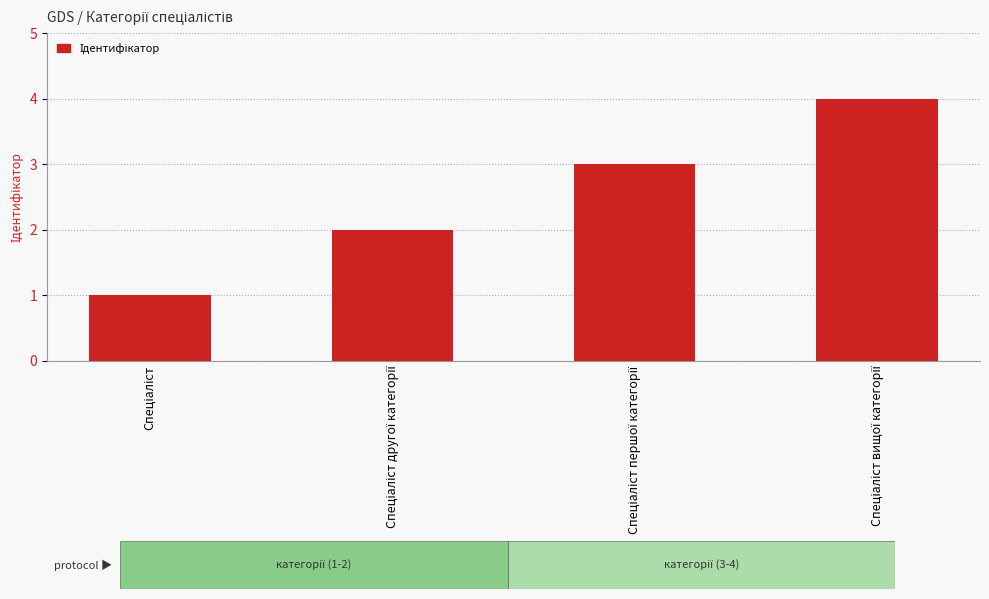

What is the greatest value displayed?

4